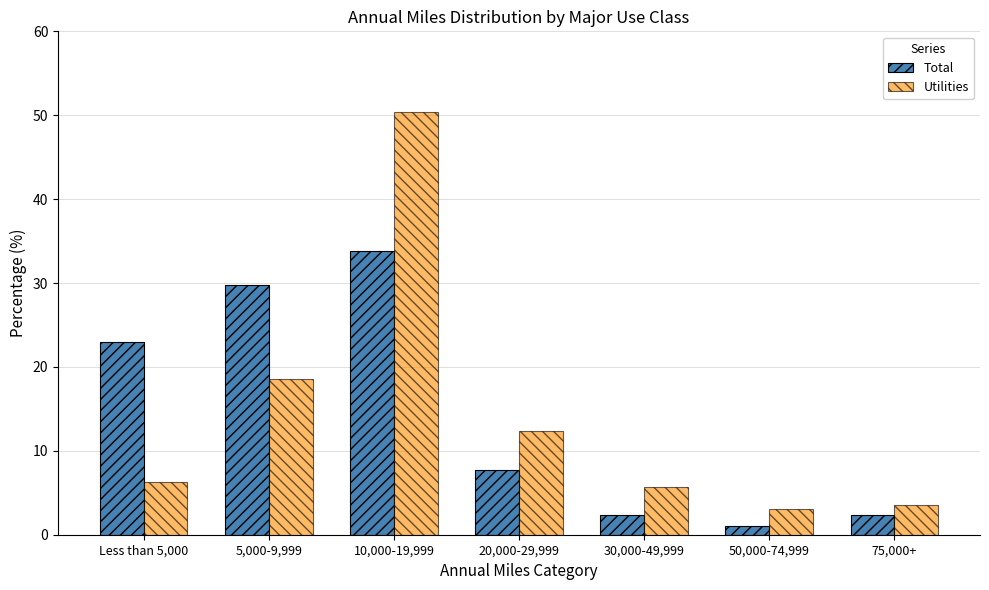

Where does the Total series first go above 7?

Less than 5,000